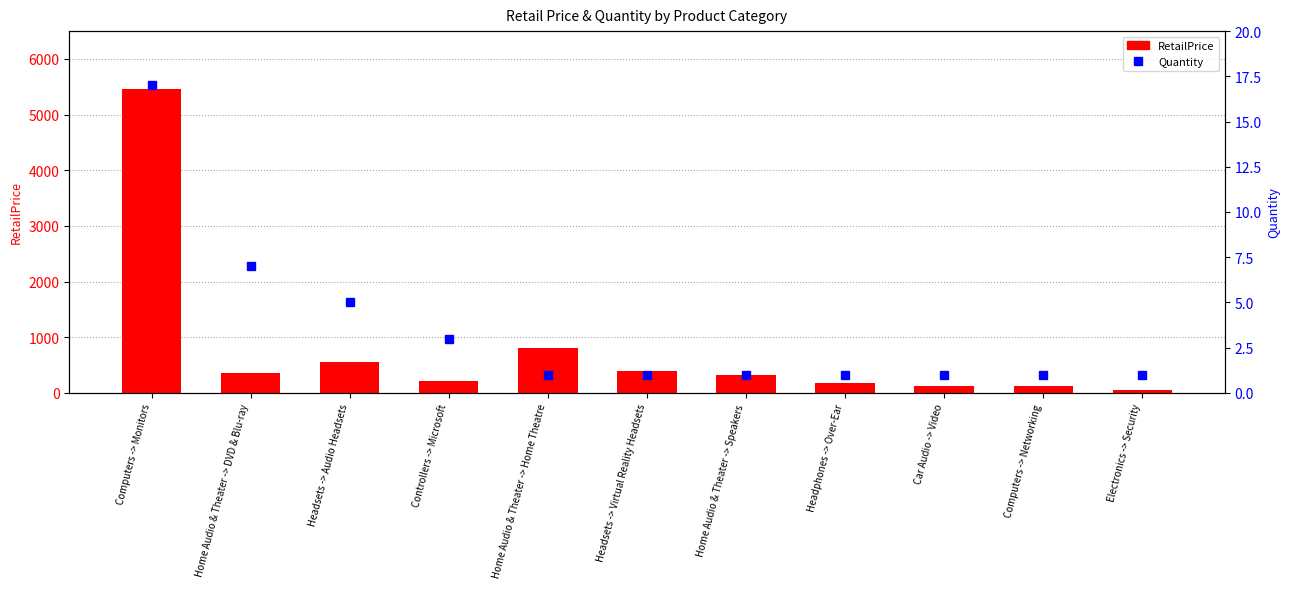

What is the lowest value of the Quantity series?

1.0